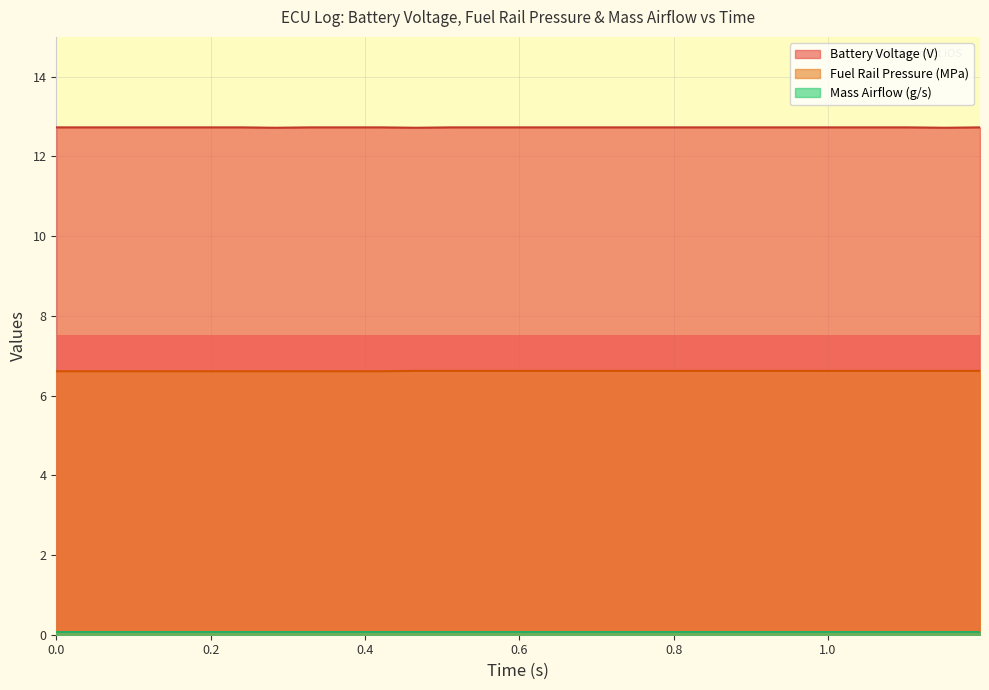

What is the minimum value for Fuel Rail Pressure (MPa)?

6.6